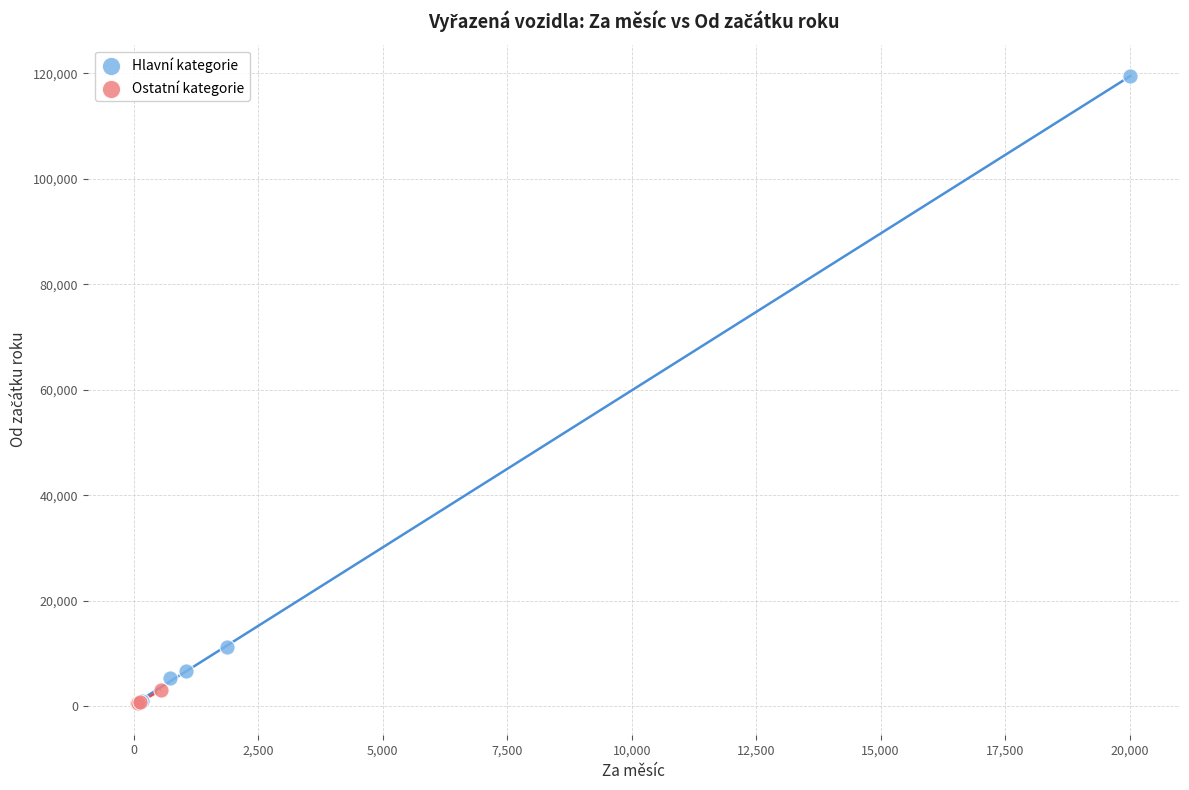

Which series has the largest Y range (max minus min)?

Hlavní kategorie